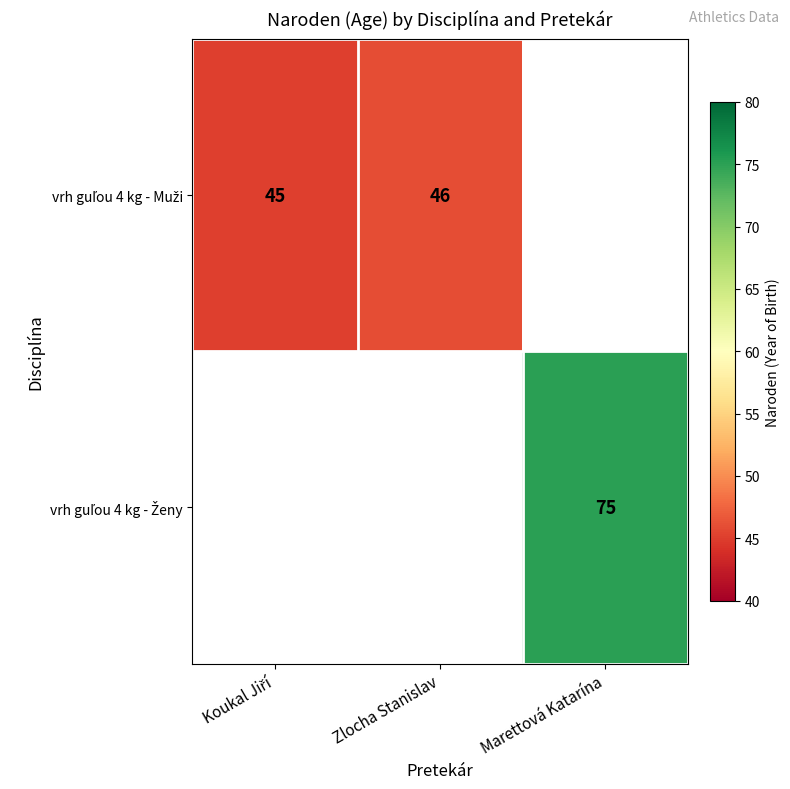

Which category has the lowest value in the vrh guľou 4 kg - Muži series?

Koukal Jiří